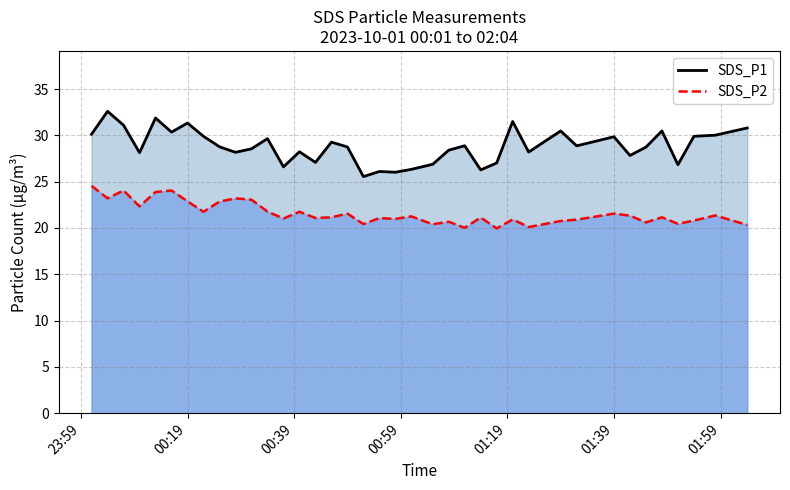

What are all the series names shown in the legend?

SDS_P1 line, SDS_P2 line